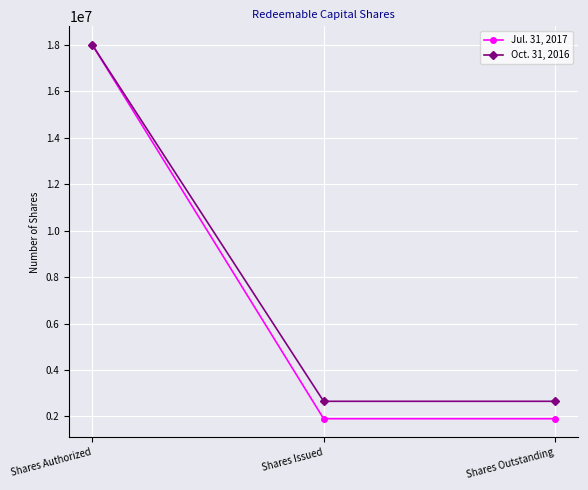

What is the value of the Jul. 31, 2017 point at the 2nd from the left?

1900000